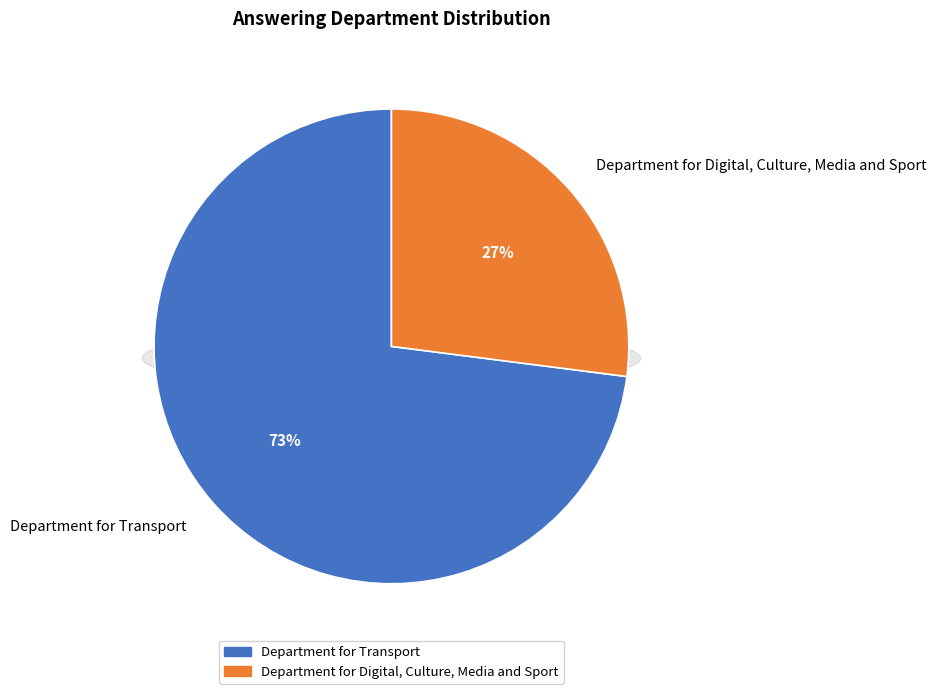

Is there a majority slice in this chart?

Yes